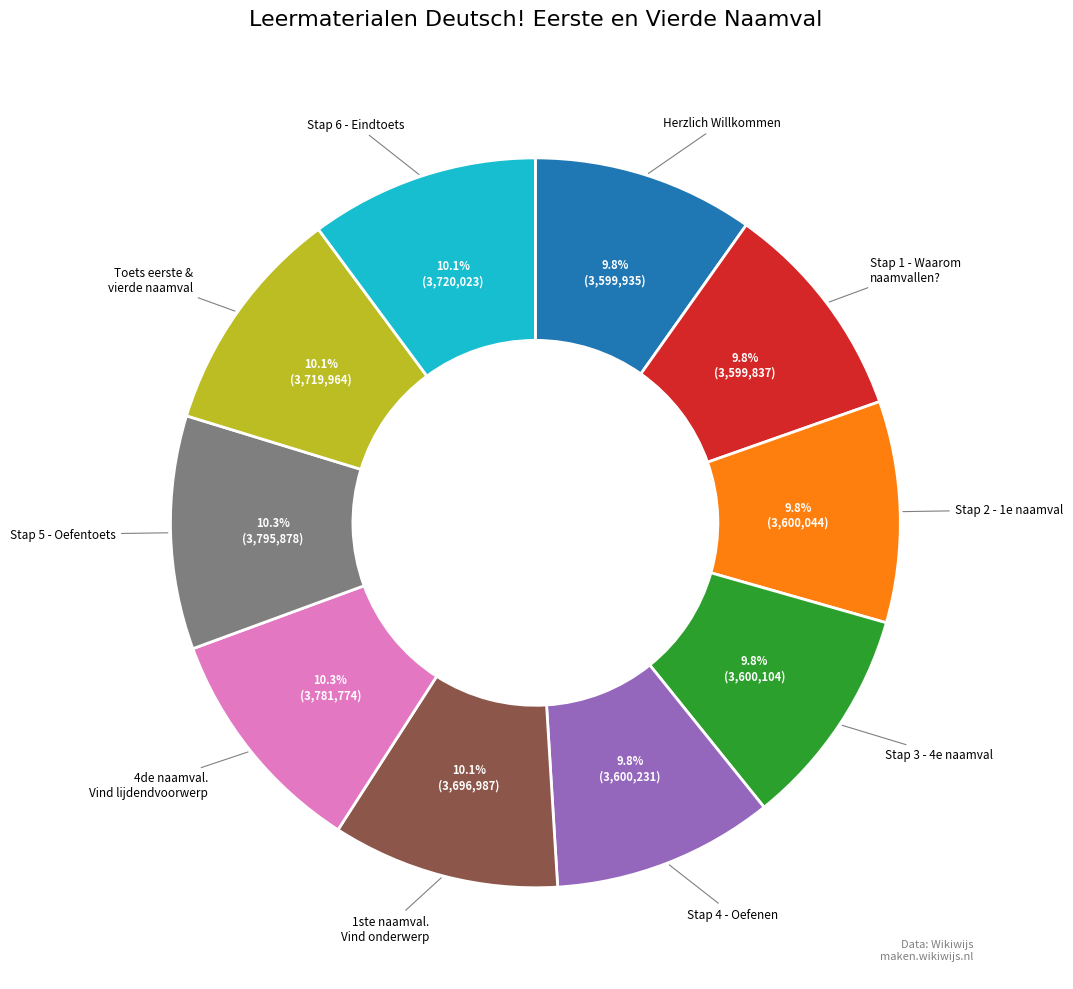

Does any single category account for the majority?

No